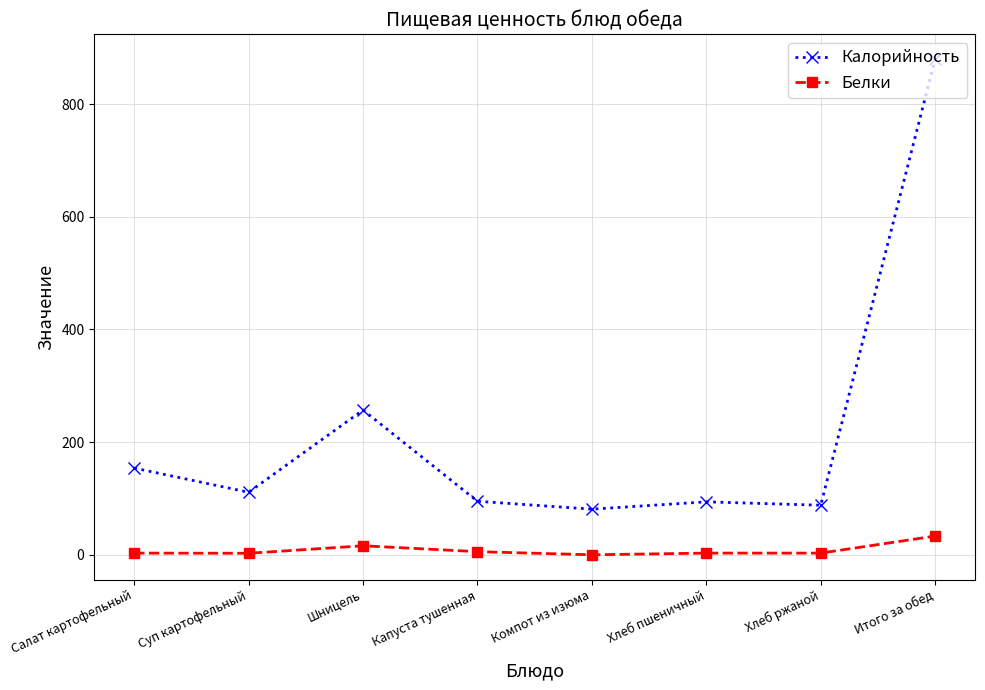

Read the Белки value at Хлеб ржаной.

3.0